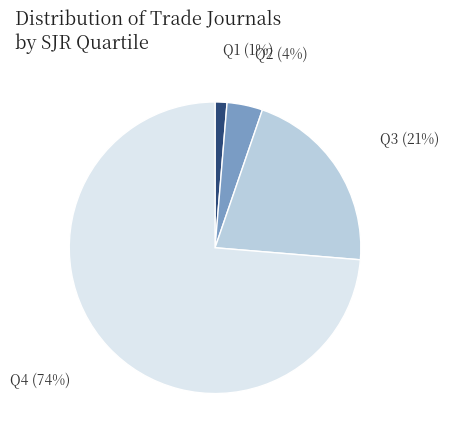

Which has a higher value, Q4 or Q1?

Q4